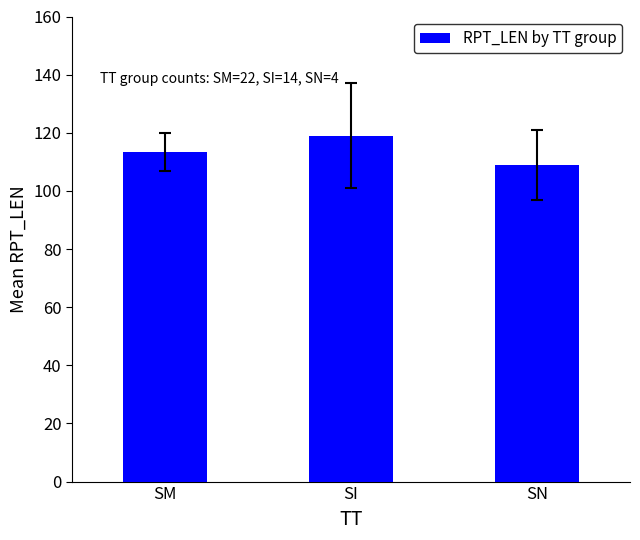

The value at SN is 109.0. True or false?

True